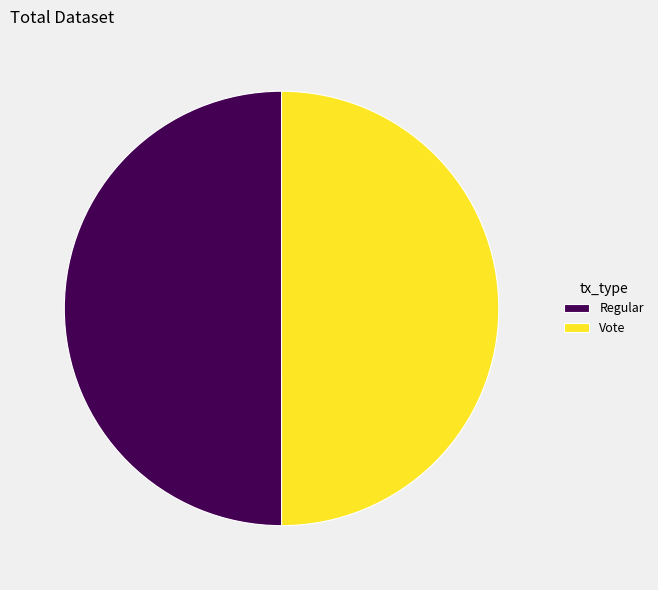

How many segments does this pie chart have?

2